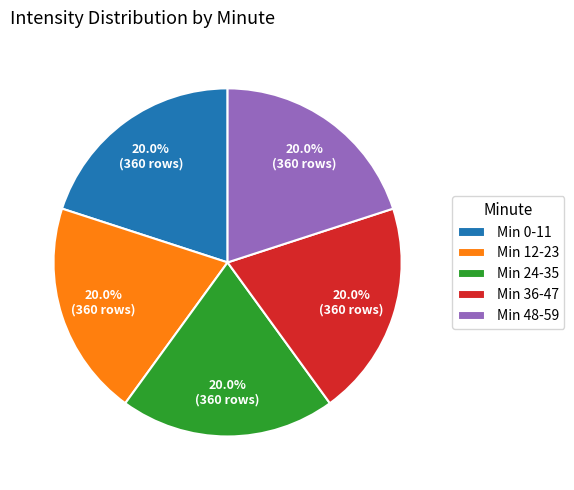

What percentage is NOT represented by Min 36-47?

80.0%